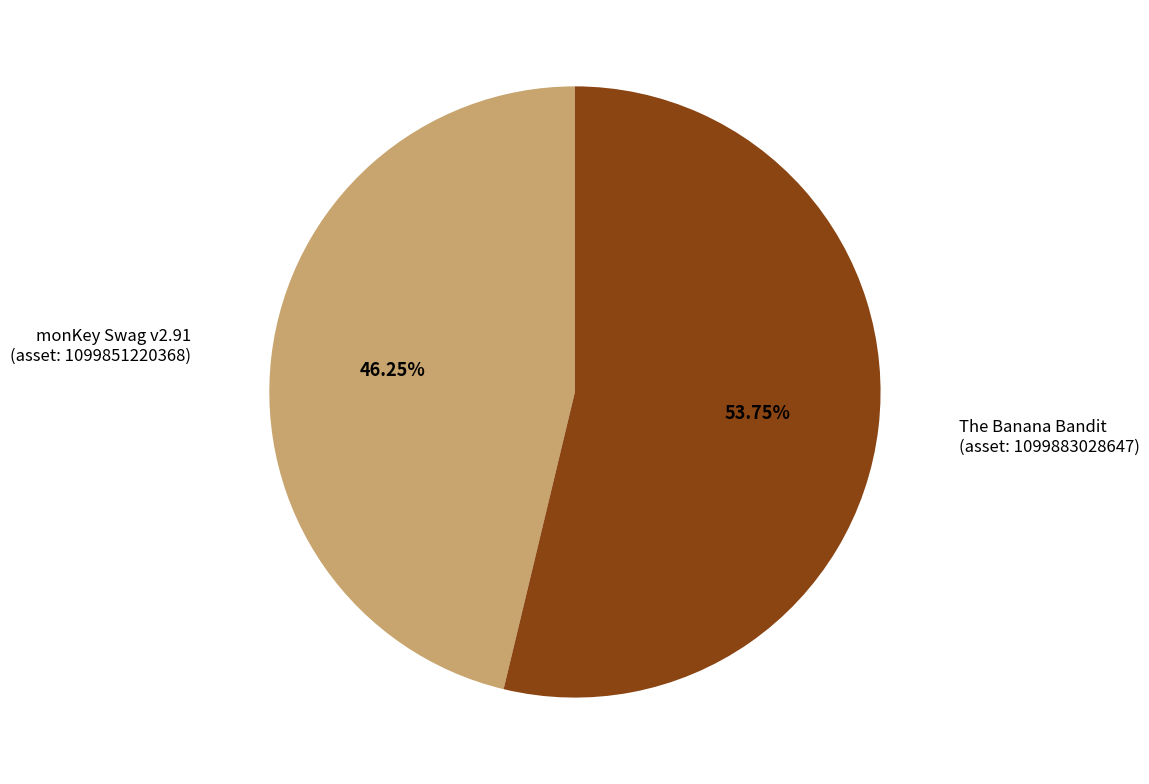

Does any single category account for the majority?

Yes